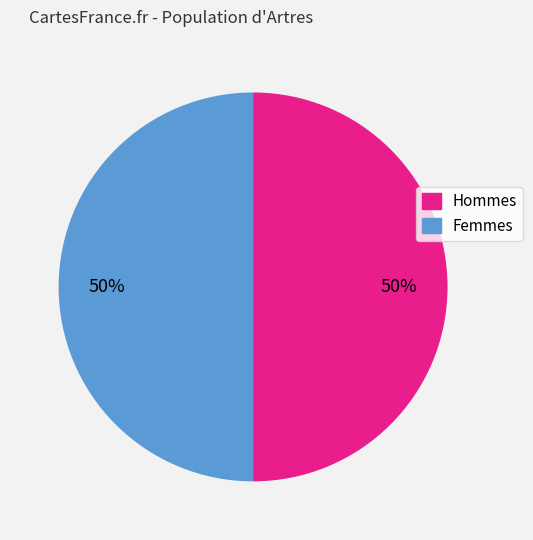

To the nearest percent, what is the average slice percentage?

50%